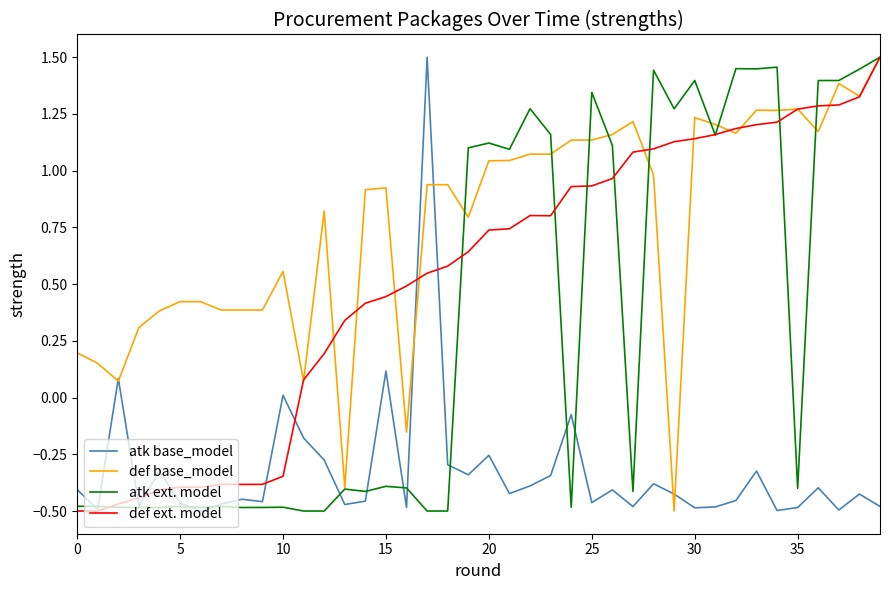

List the series in order of their overall mean, highest first.

def base_model, def ext. model, atk ext. model, atk base_model